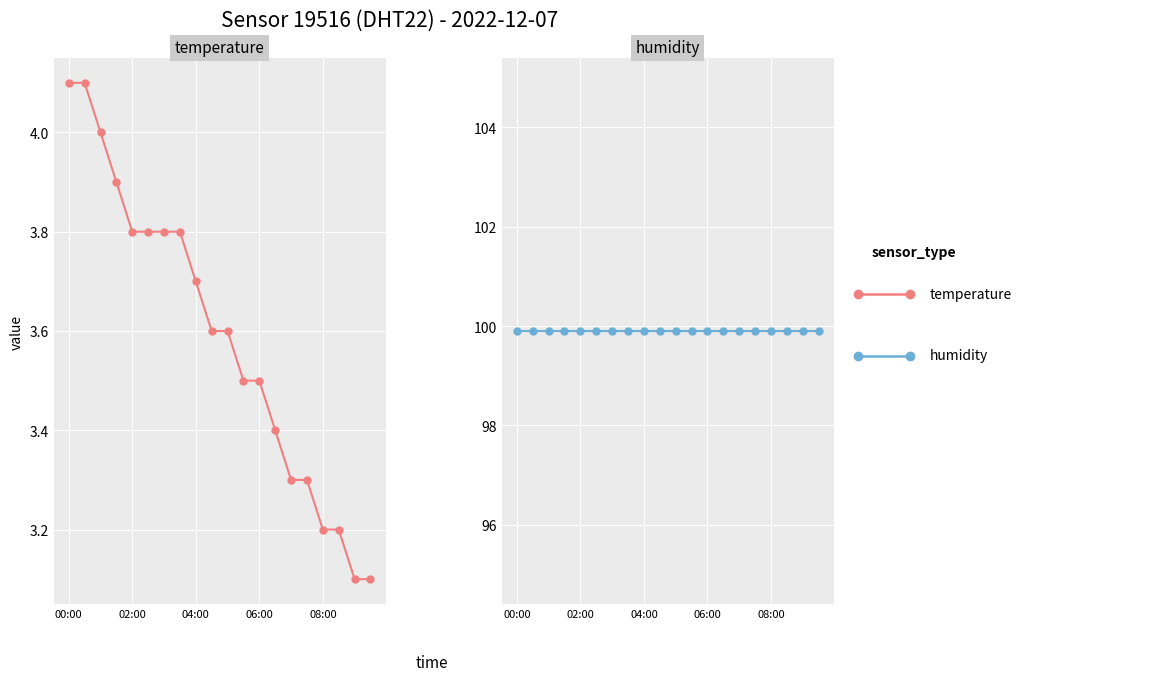

What is the value of the humidity point at the 10th from the left?

99.9